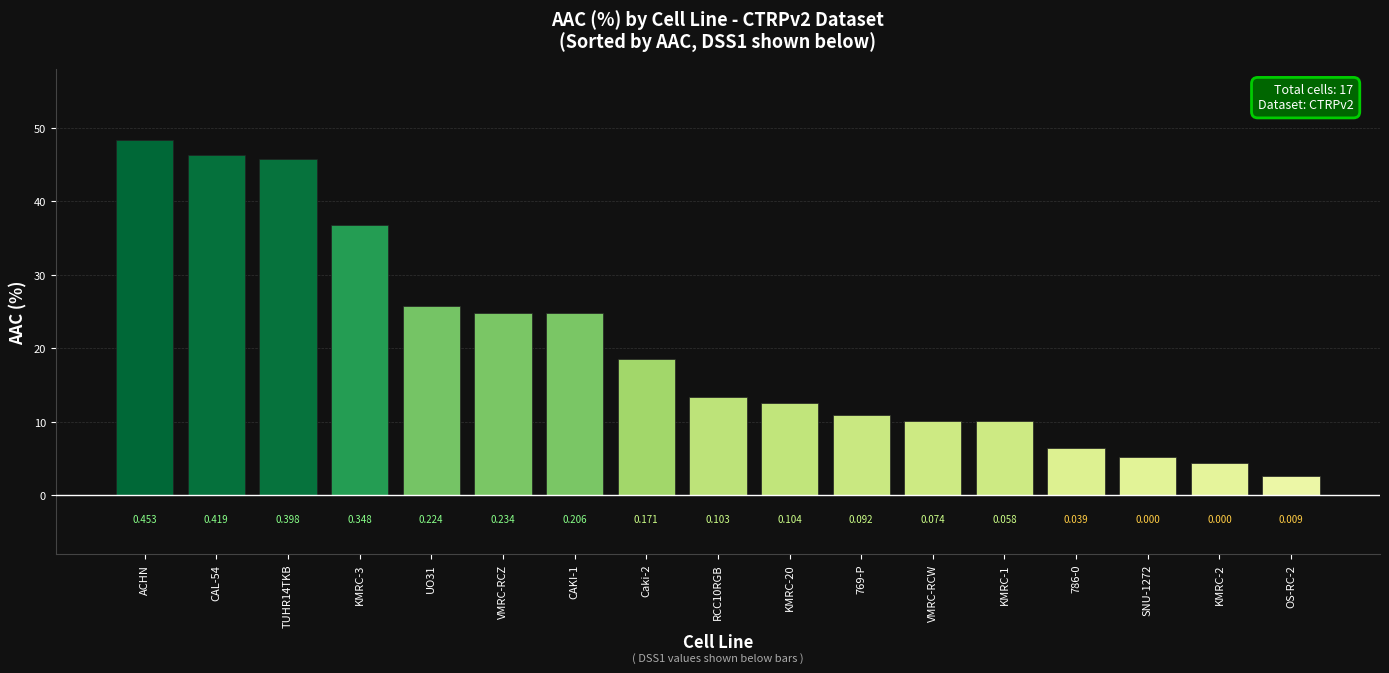

What is the sum of all values?

347.2